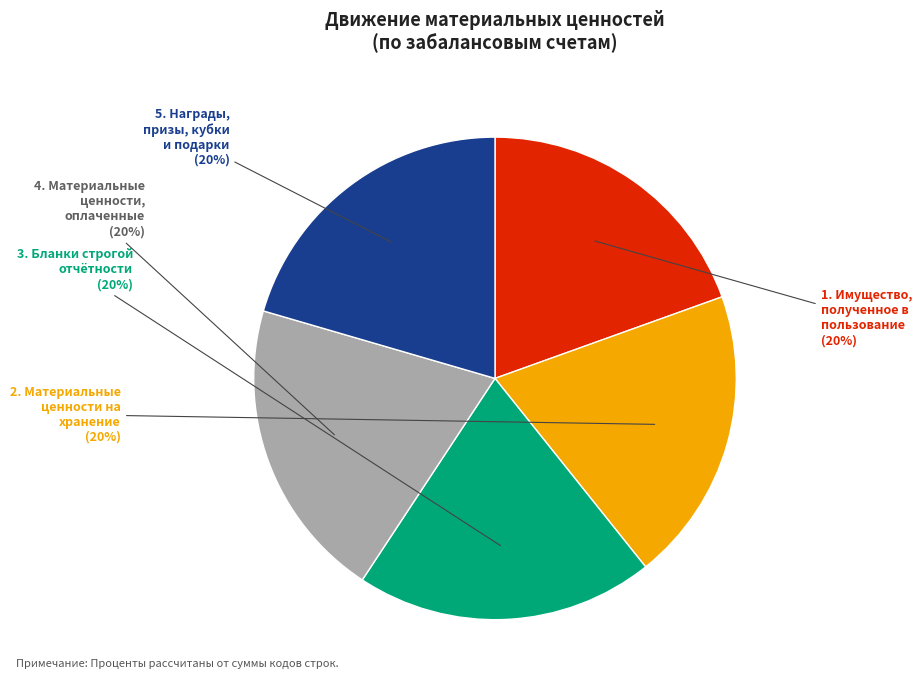

What is the ratio of the value at 5. Награды, призы, кубки и подарки to the value at 4. Материальные ценности, оплаченные?

1.0